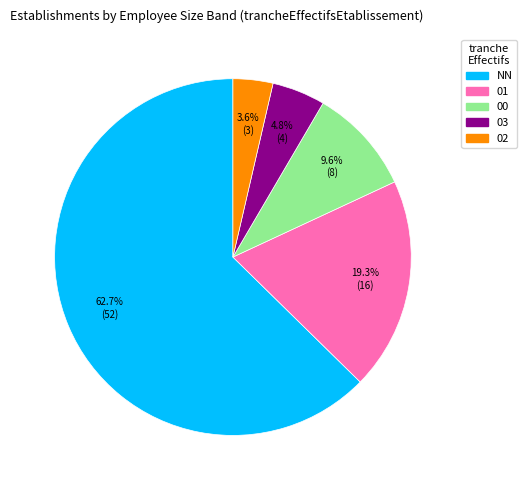

Count the number of slices in the pie.

5